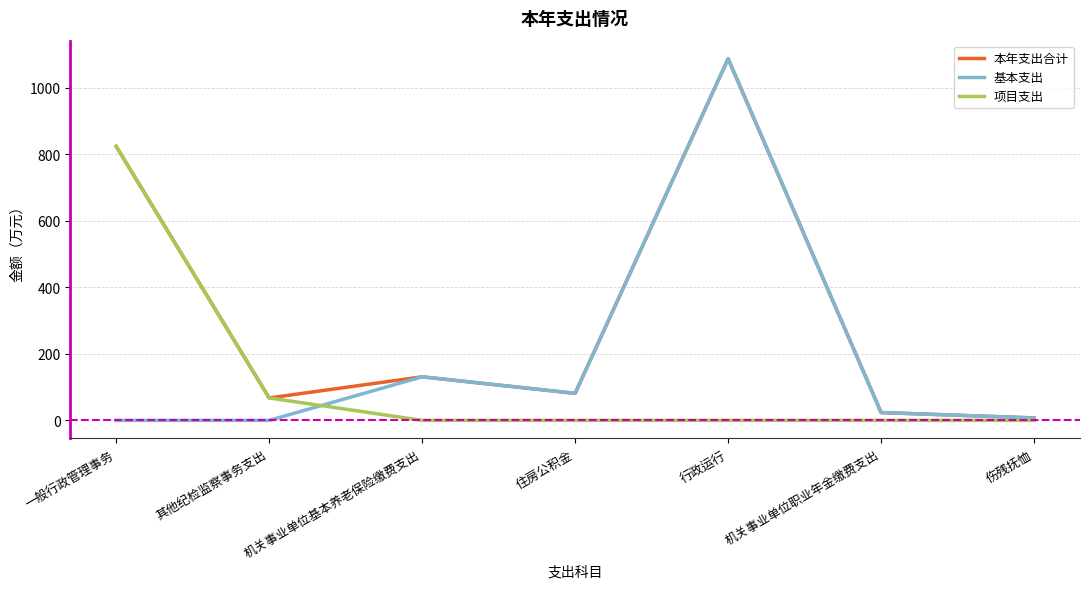

Reading left to right, extract all data points from this chart.

本年支出合计: 823.7	67.5	131.0	81.3	1087.1	23.5	7.3
基本支出: 0.0	0.0	131.0	81.3	1087.1	23.5	7.3
项目支出: 823.7	67.5	0.0	0.0	0.0	0.0	0.0